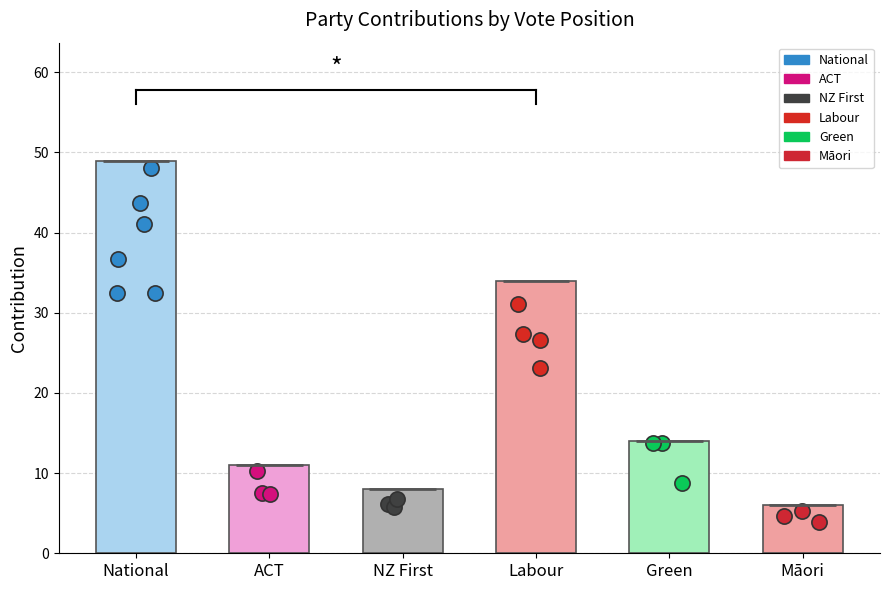

Approximately how many times larger is the value at NZ First compared to National?

0.2